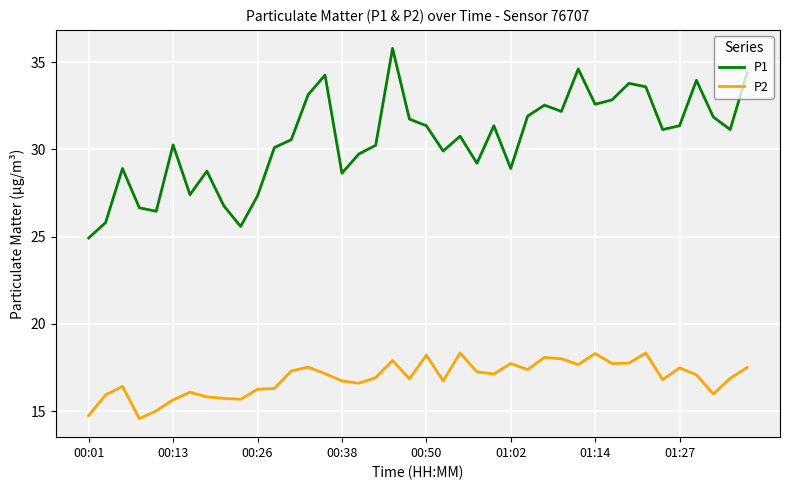

True or false: P1 and P2 cross at least once.

False